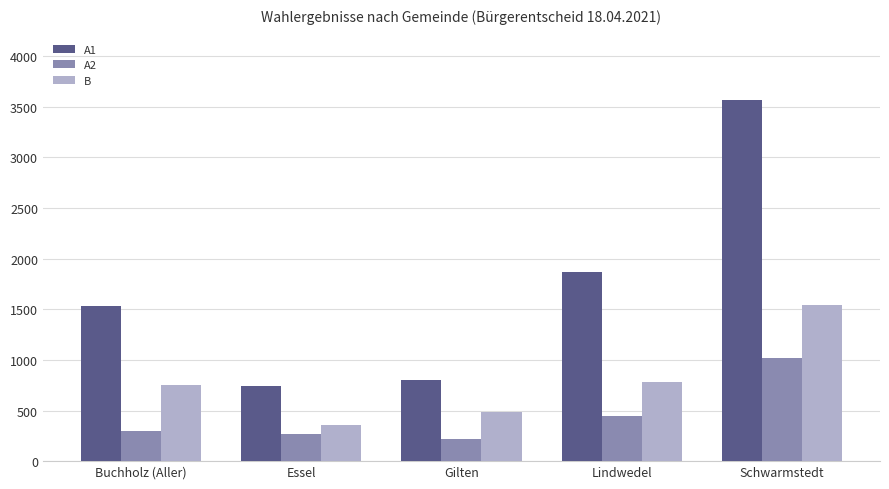

The value of B at Gilten is 483. True or false?

True